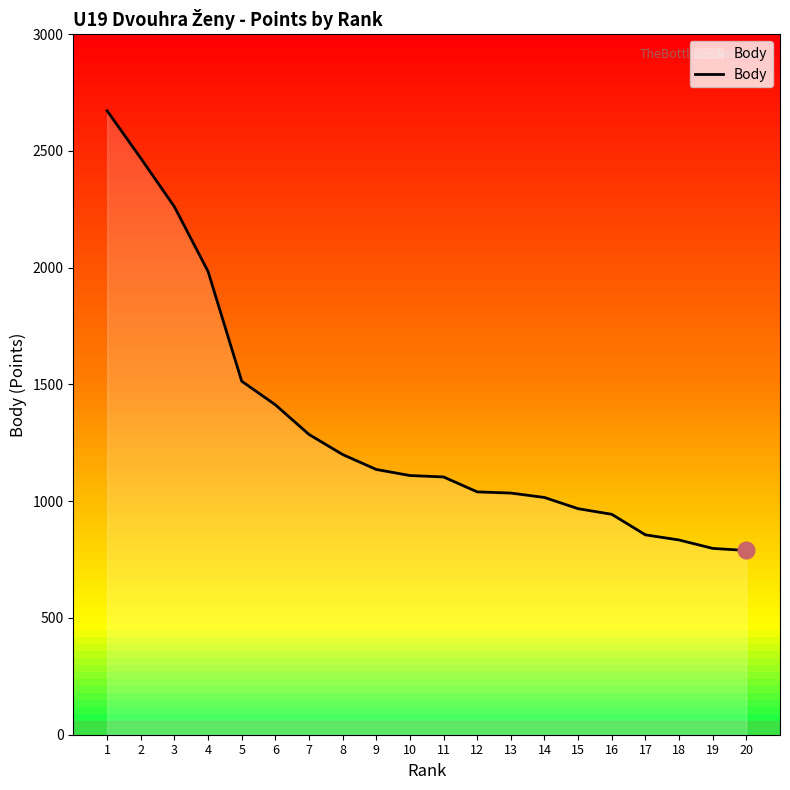

What is the average value?

1321